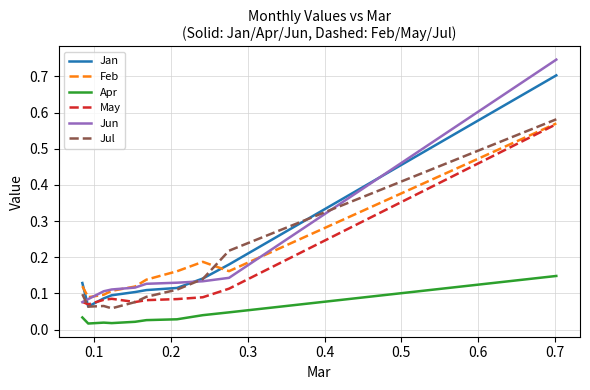

True or false: Jun and Apr cross at least once.

False